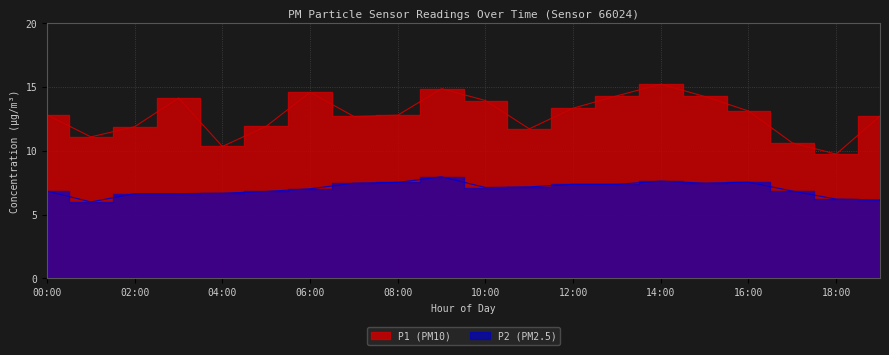

At which label does P1 reach its peak?

14:00